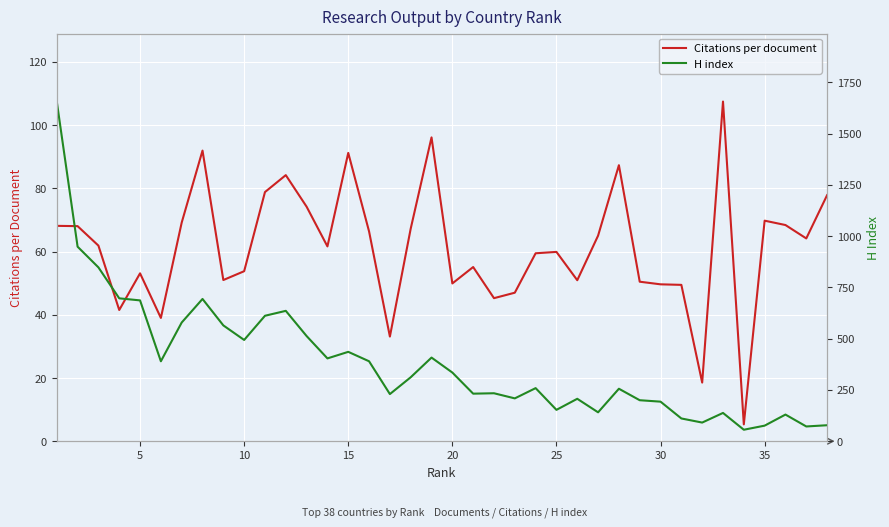

Reading left to right, list all the values displayed in this chart.

Citations per document: 68.1	68.0	61.9	41.5	53.1	39.0	69.2	92.0	51.0	53.8	78.8	84.2	74.2	61.6	91.2	66.4	33.1	67.3	96.1	49.9	55.1	45.3	47.0	59.5	59.9	50.9	65.0	87.3	50.5	49.6	49.5	18.6	107.5	5.3	69.8	68.4	64.2	77.8
H index: 1657.0	949.0	848.0	697.0	687.0	390.0	579.0	694.0	565.0	494.0	612.0	636.0	513.0	404.0	436.0	390.0	230.0	312.0	408.0	335.0	232.0	234.0	209.0	259.0	153.0	207.0	141.0	256.0	200.0	193.0	111.0	91.0	138.0	56.0	76.0	130.0	72.0	78.0